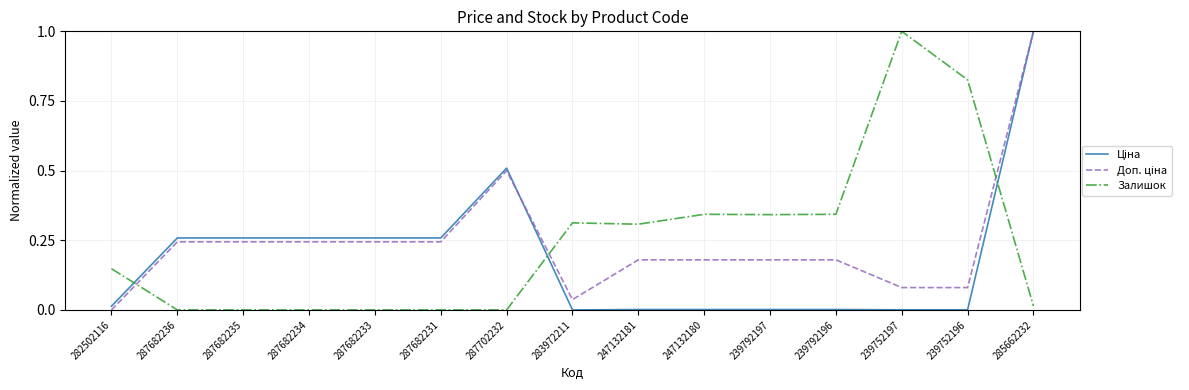

The value of Залишок at 283972211 is 0.4. True or false?

False